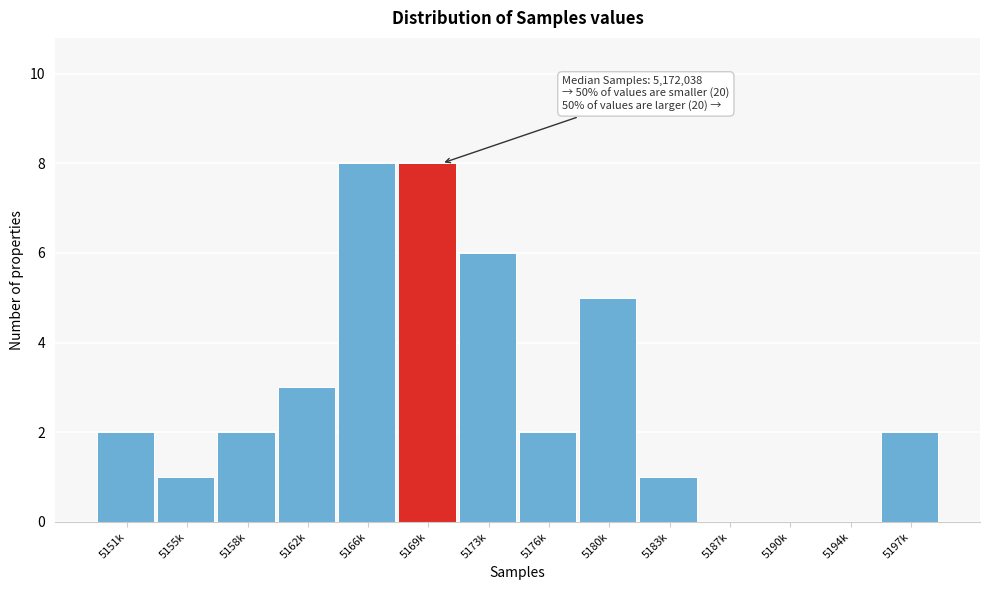

Reading right to left, transcribe all the data shown in this chart.

5197k=2	5194k=0	5190k=0	5187k=0	5183k=1	5180k=5	5176k=2	5173k=6	5169k=8	5166k=8	5162k=3	5158k=2	5155k=1	5151k=2